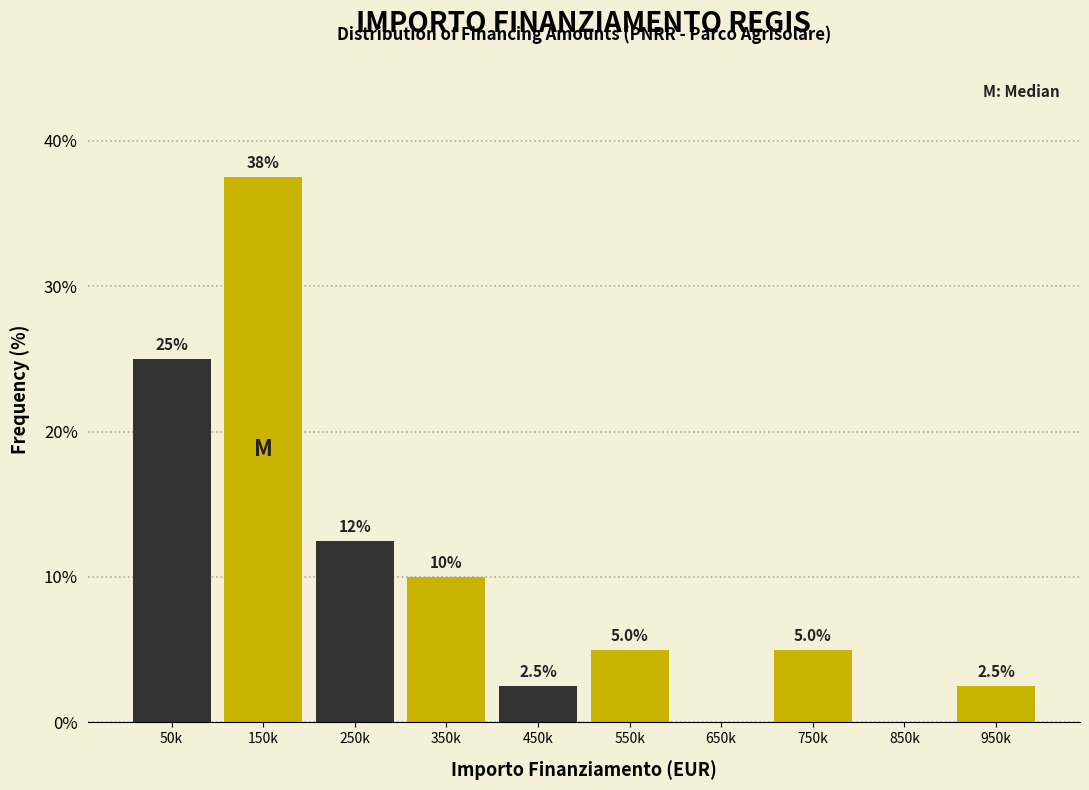

Reading right to left, what are all the values shown in this chart?

950k=2.5	850k=0.0	750k=5.0	650k=0.0	550k=5.0	450k=2.5	350k=10.0	250k=12.5	150k=37.5	50k=25.0